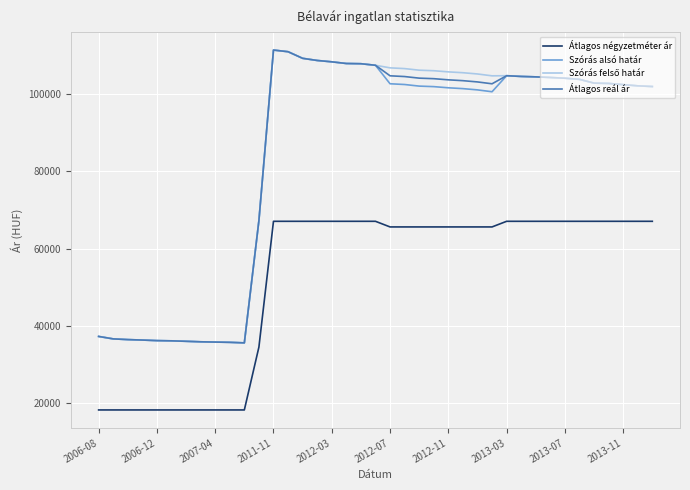

True or false: Átlagos reál ár and Átlagos négyzetméter ár intersect in this chart.

False